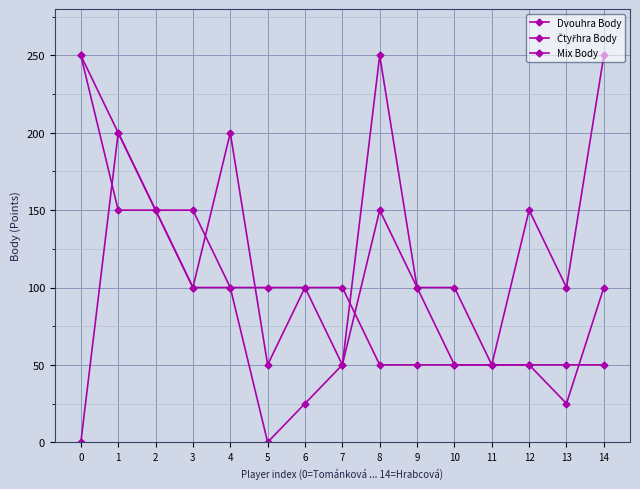

Which series has the widest spread of values?

Mix Body